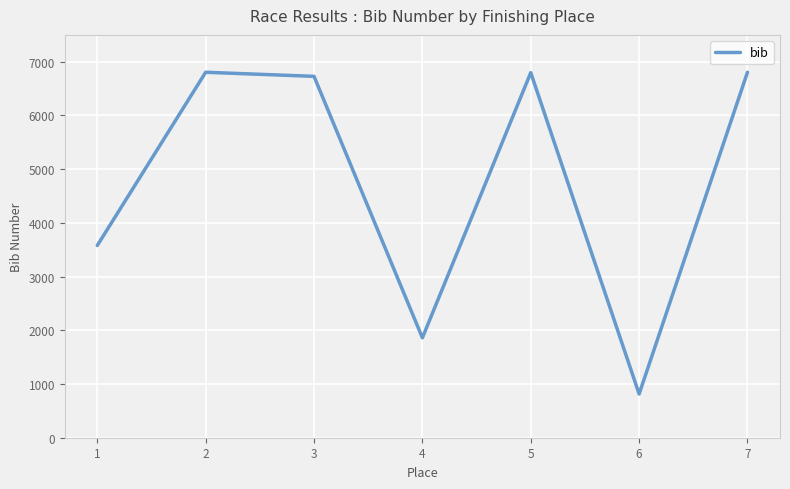

How many interior local valleys (lower than both neighbors) does the data have?

2